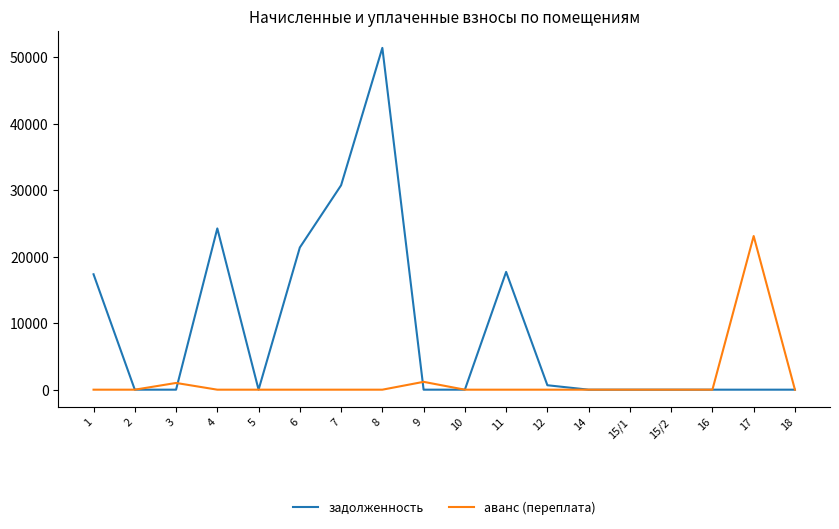

Is the value of задолженность at 11 greater than the value of аванс (переплата) at 7?

Yes